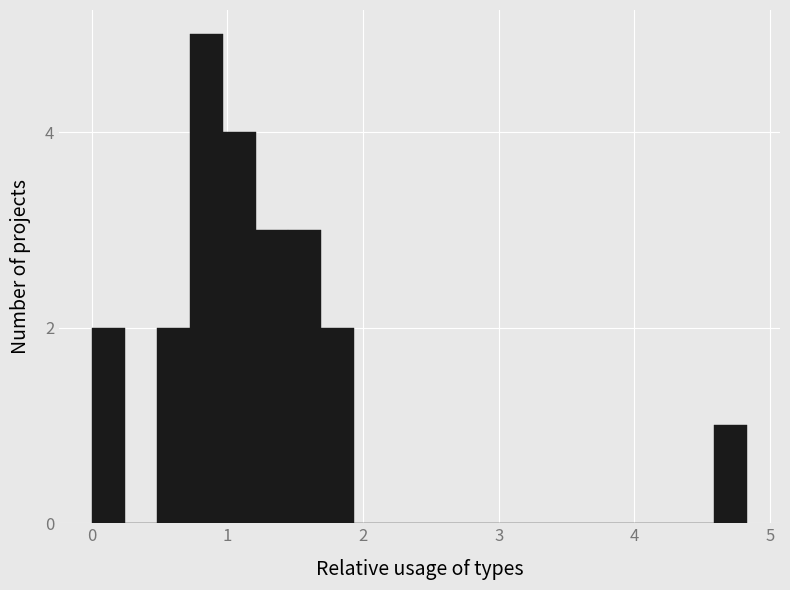

Read against the x-axis, roughly where is the centre of the tallest bar?

0.8